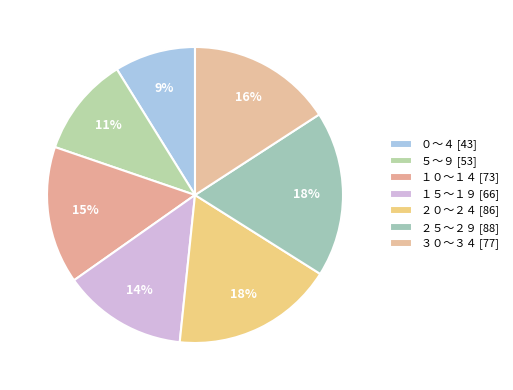

How many segments does this pie chart have?

7